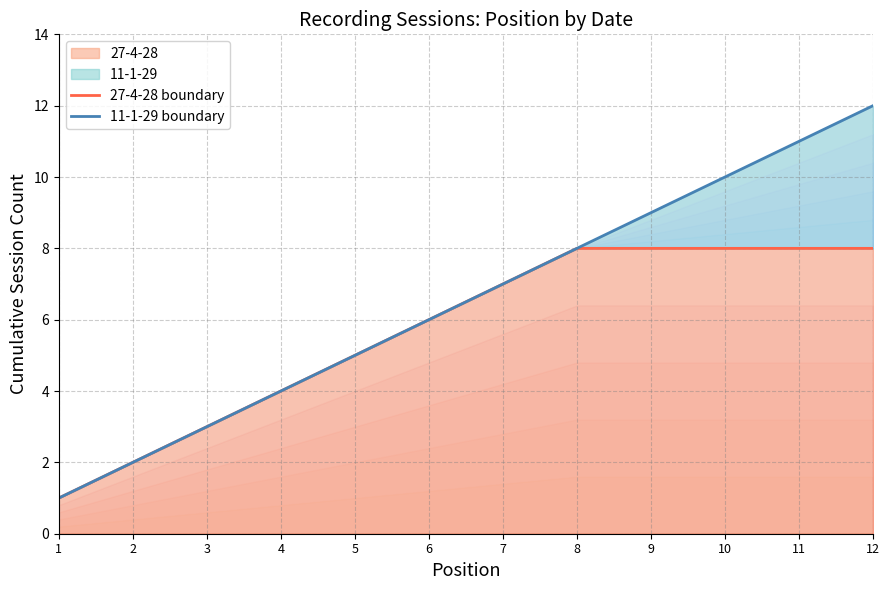

Reading right to left, extract all data points from this chart.

27-4-28 boundary: 12=8	11=8	10=8	9=8	8=8	7=7	6=6	5=5	4=4	3=3	2=2	1=1
11-1-29 boundary: 12=12	11=11	10=10	9=9	8=8	7=7	6=6	5=5	4=4	3=3	2=2	1=1